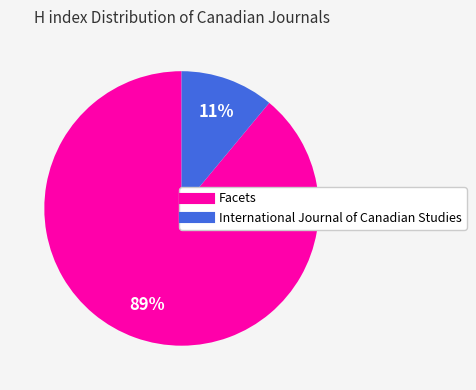

Combined, do International Journal of Canadian Studies and Facets account for over 50%?

Yes